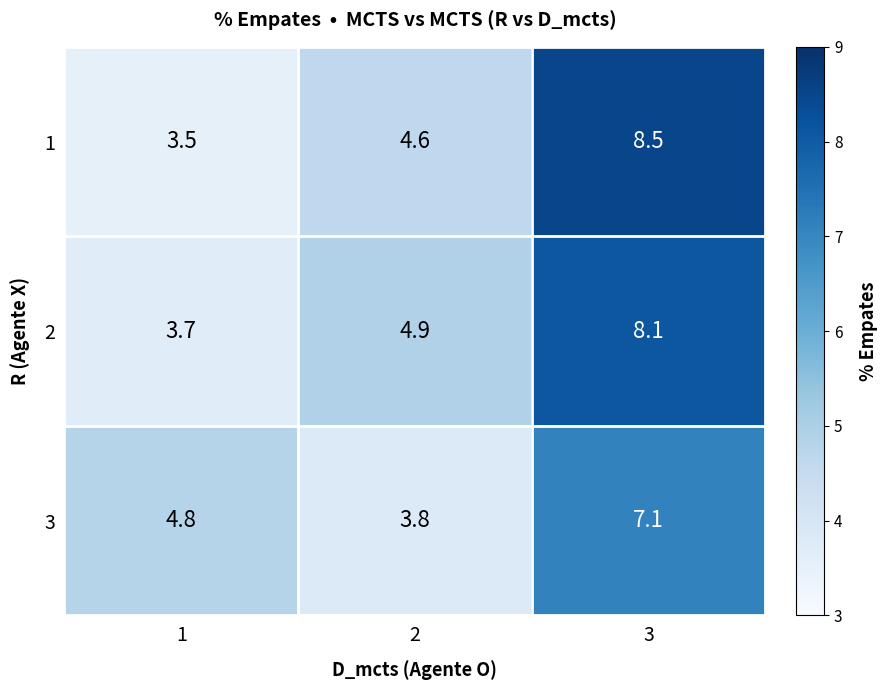

Reading left to right, extract all data points from this chart.

1: 1=3.5	2=4.6	3=8.5
2: 1=3.7	2=4.9	3=8.1
3: 1=4.8	2=3.8	3=7.1